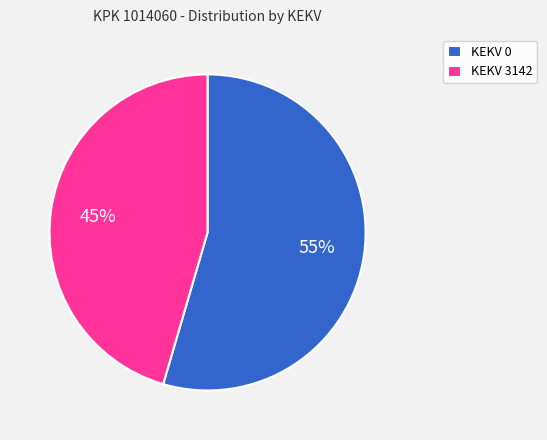

Count the number of slices in the pie.

2